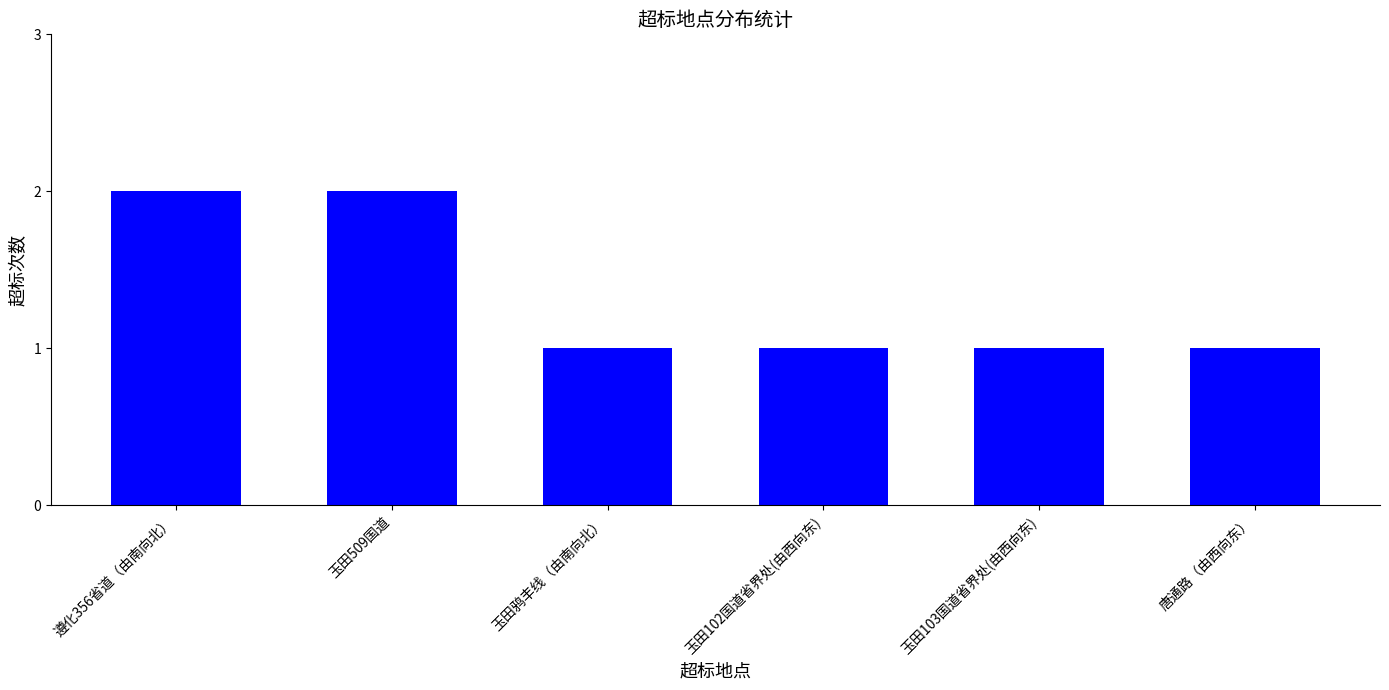

The chart shows a value of 1 at 玉田鸦丰线（由南向北）. True or false?

True